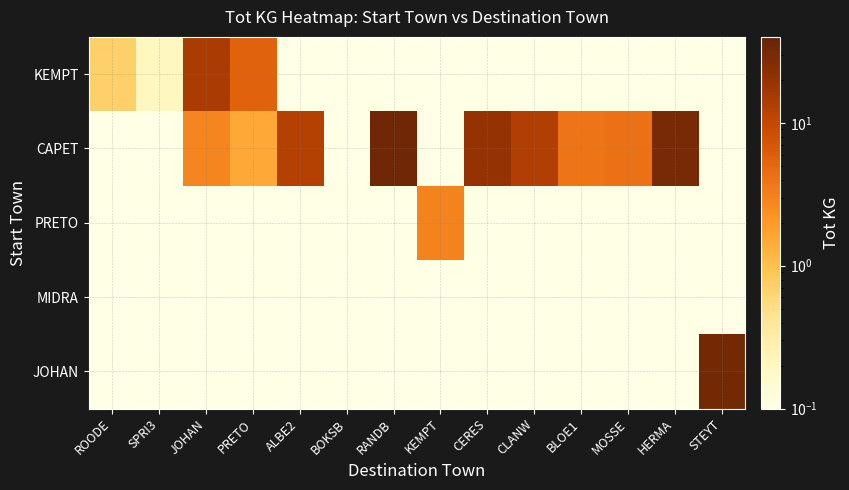

At which category does the chart reach its peak across all series?

RANDB